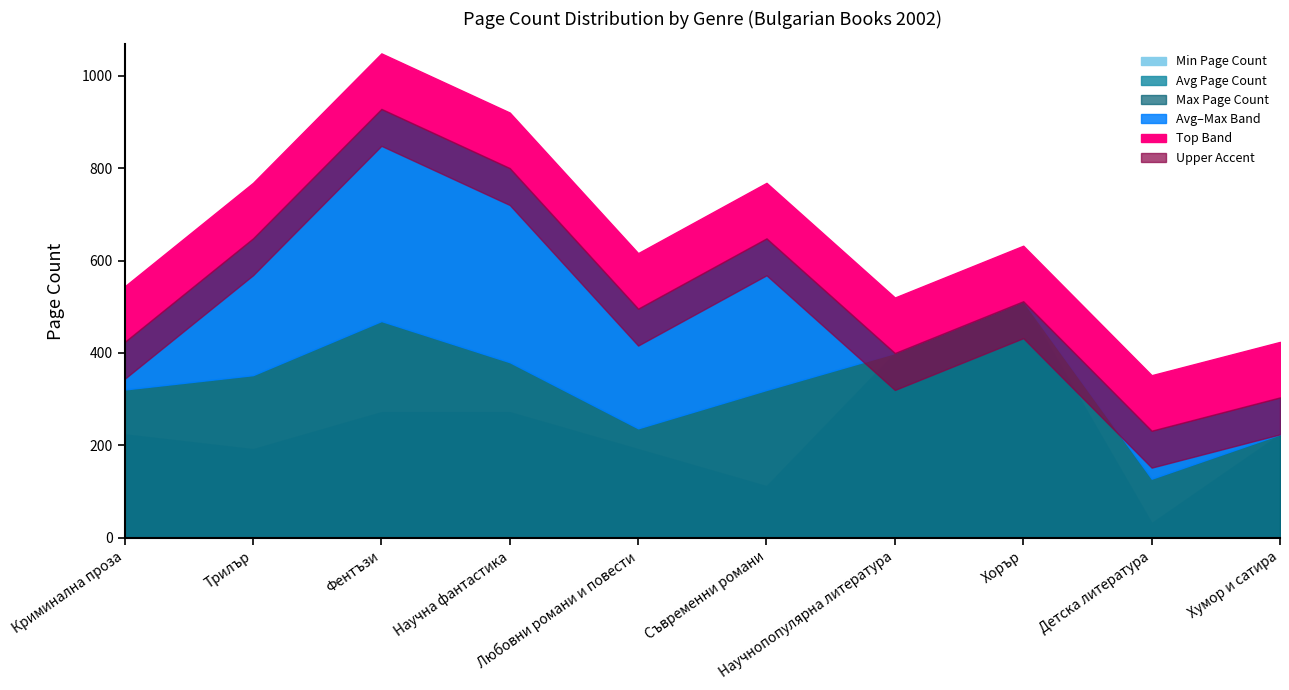

What is the spread (max minus min) of values at Трилър?

456